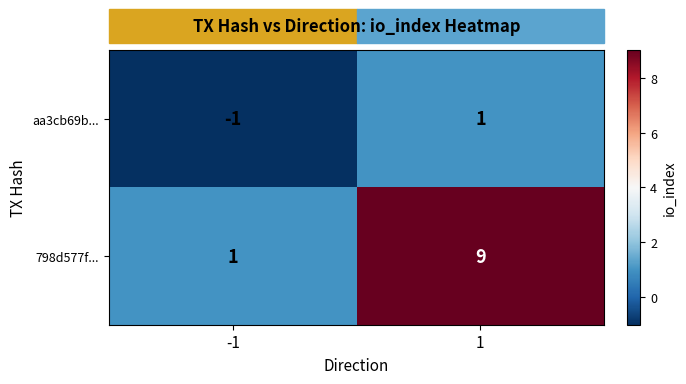

Rank the series by their average value, from highest to lowest.

798d577f..., aa3cb69b...